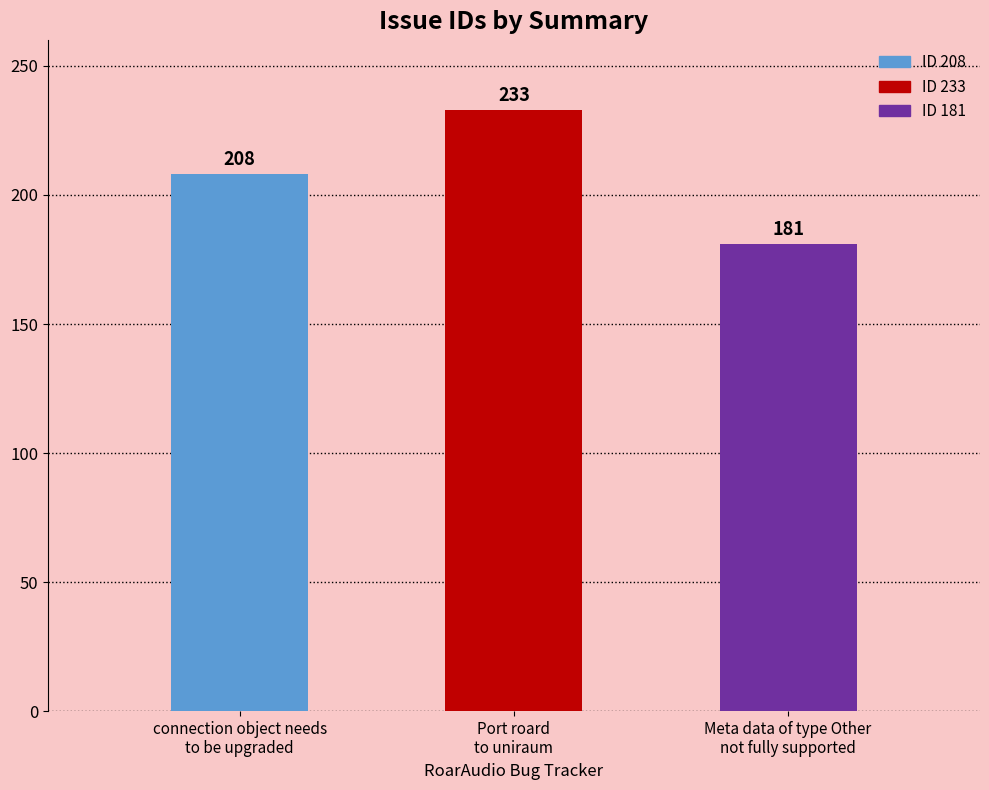

What is the difference between the maximum and minimum values?

52